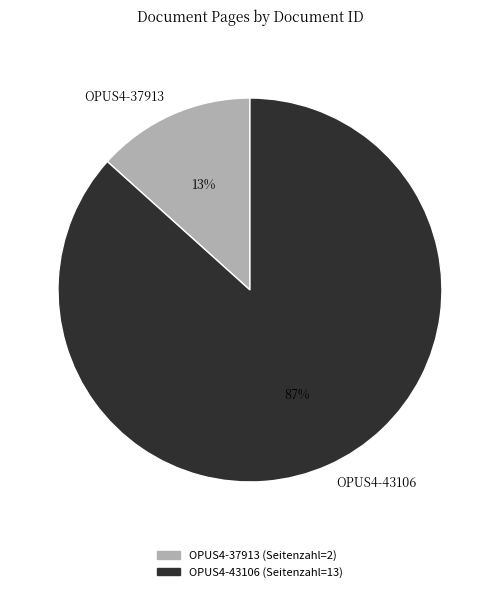

Rank the categories by value from highest to lowest.

OPUS4-43106, OPUS4-37913